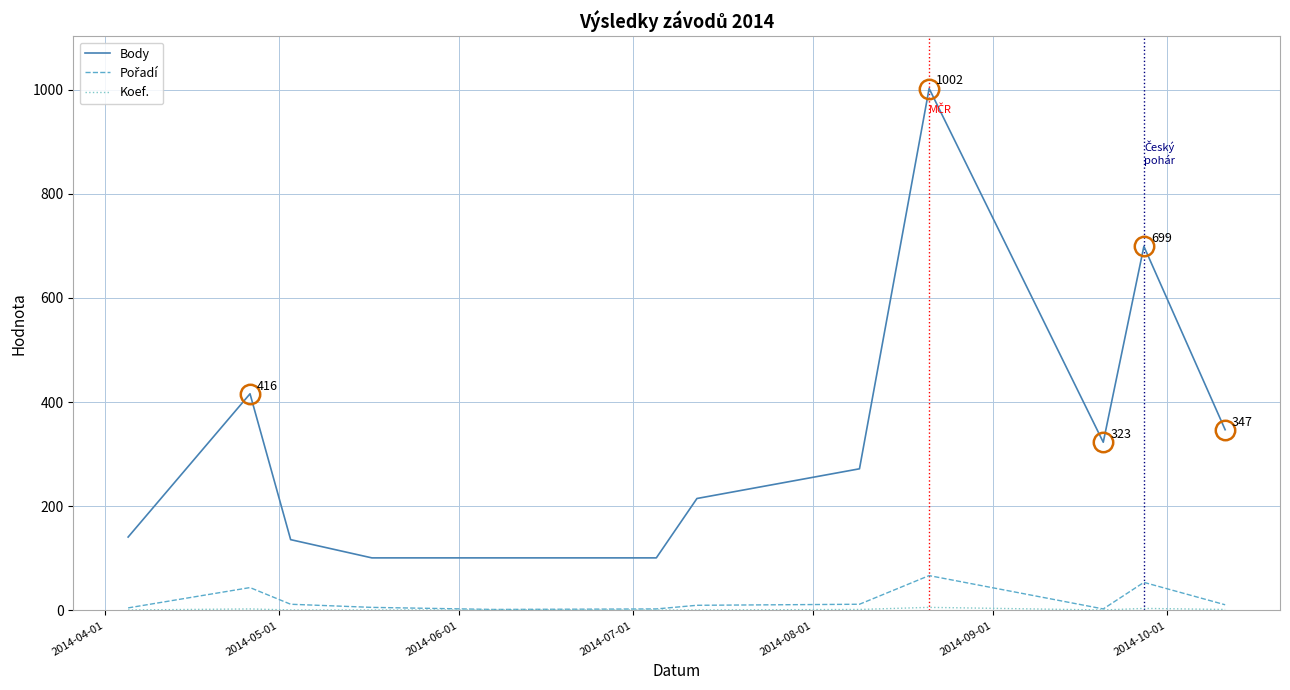

What is the maximum value for Body?

1002